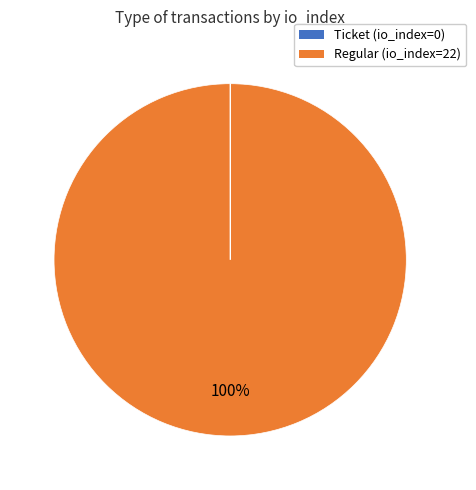

To the nearest percent, what percentage of the pie is Regular?

100%